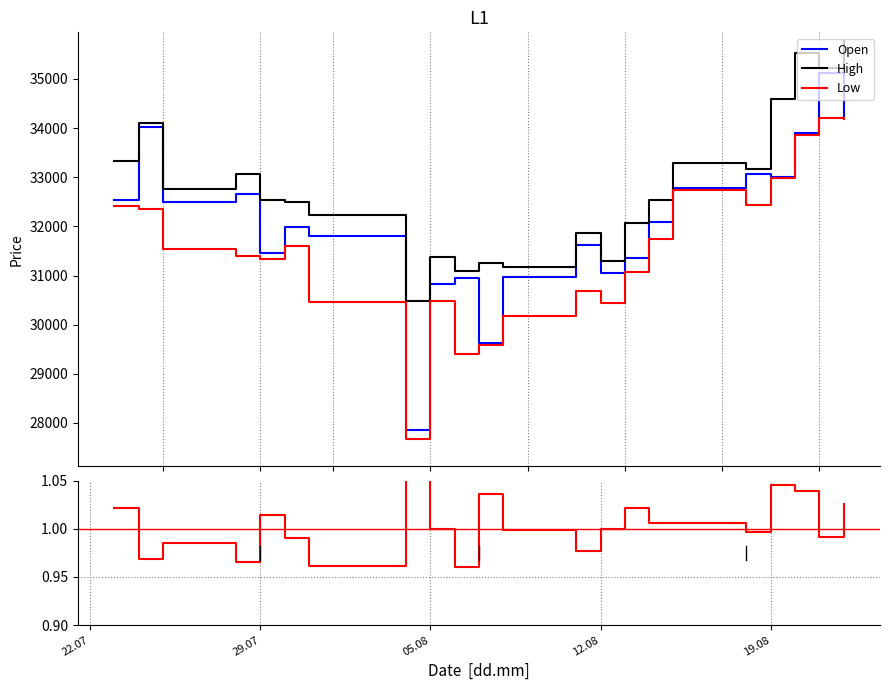

True or false: Low and High cross at least once.

False